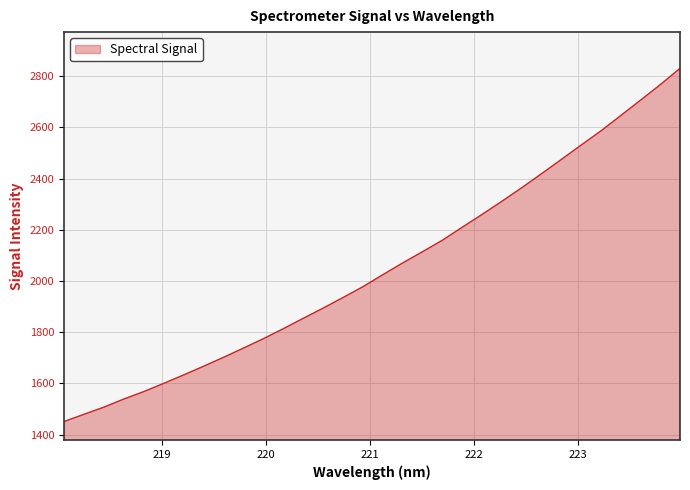

What is the smallest value displayed?

1451.0